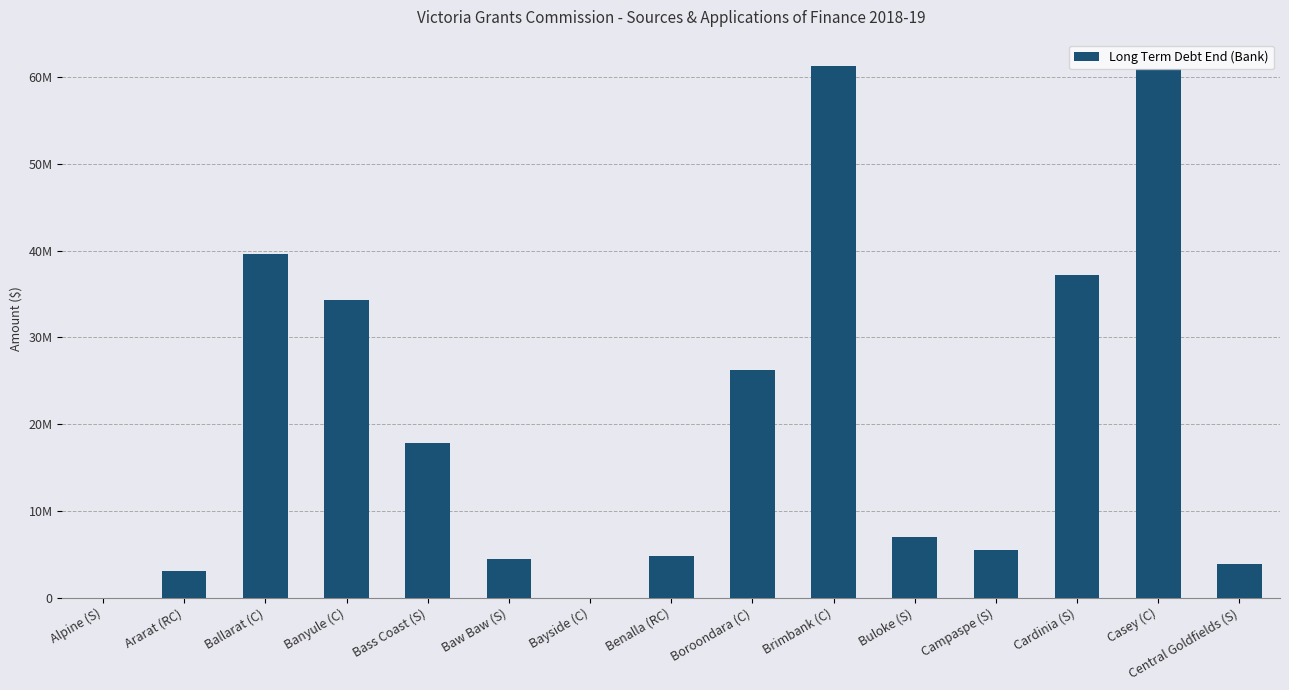

What is the difference between the second highest and second lowest values?

60914909.0